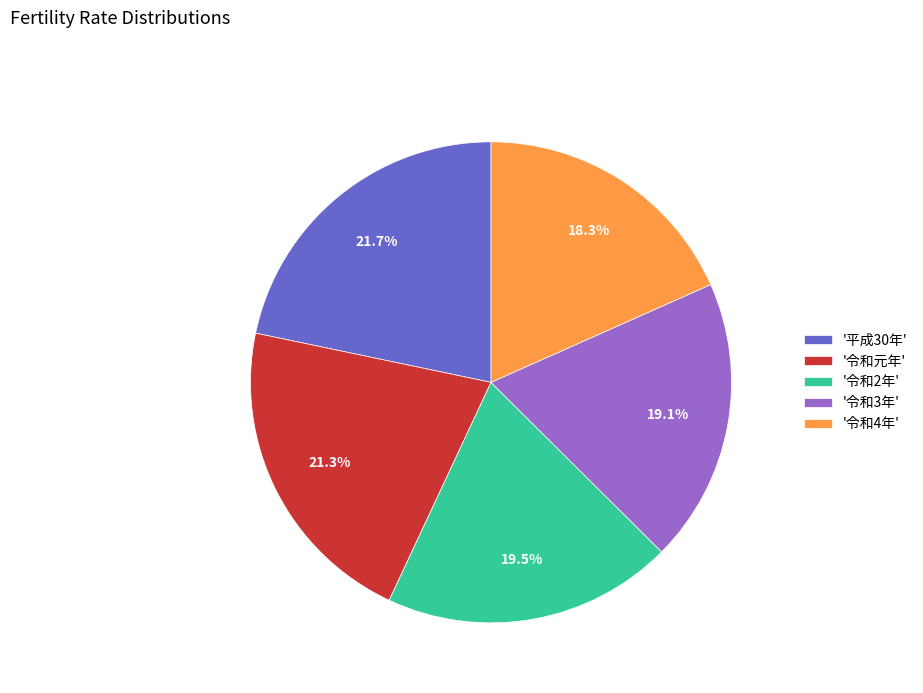

Which category has the smallest portion of the pie?

'令和4年'